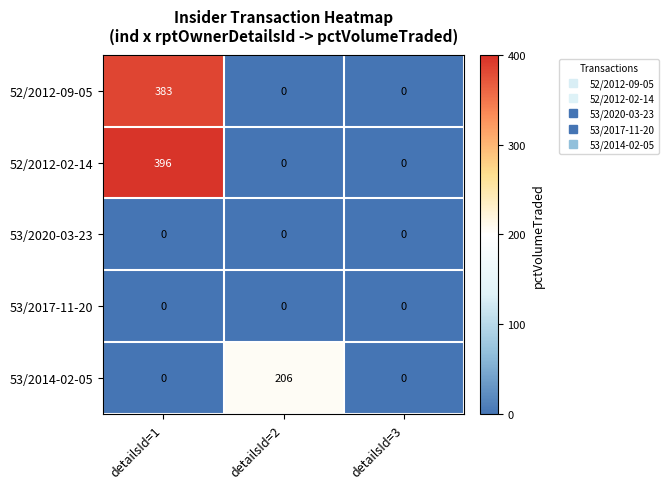

What is the difference between the maximum and minimum values in the 52/2012-02-14 series?

396